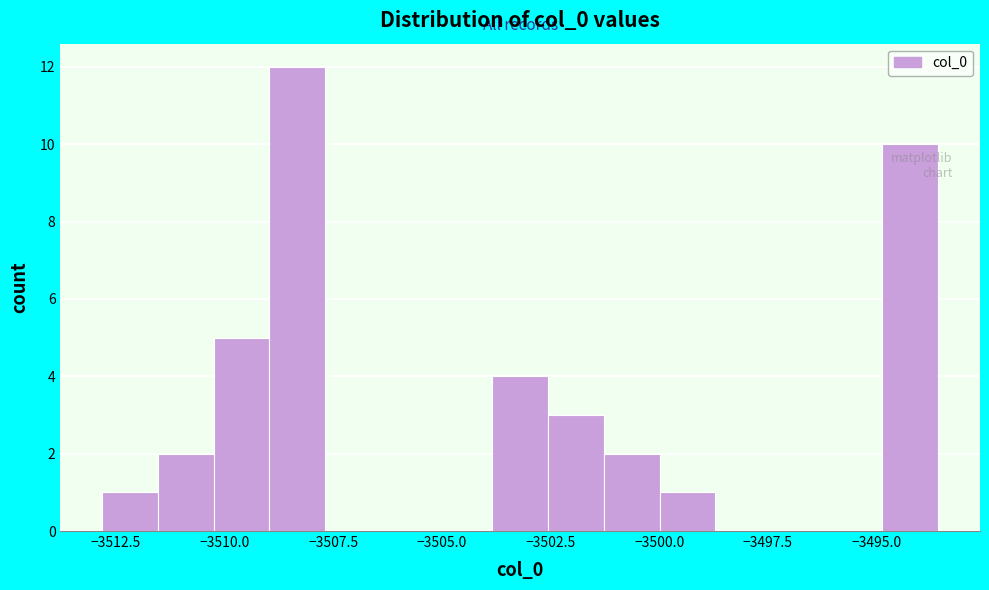

Read against the x-axis, roughly where is the centre of the tallest bar?

-3508.5